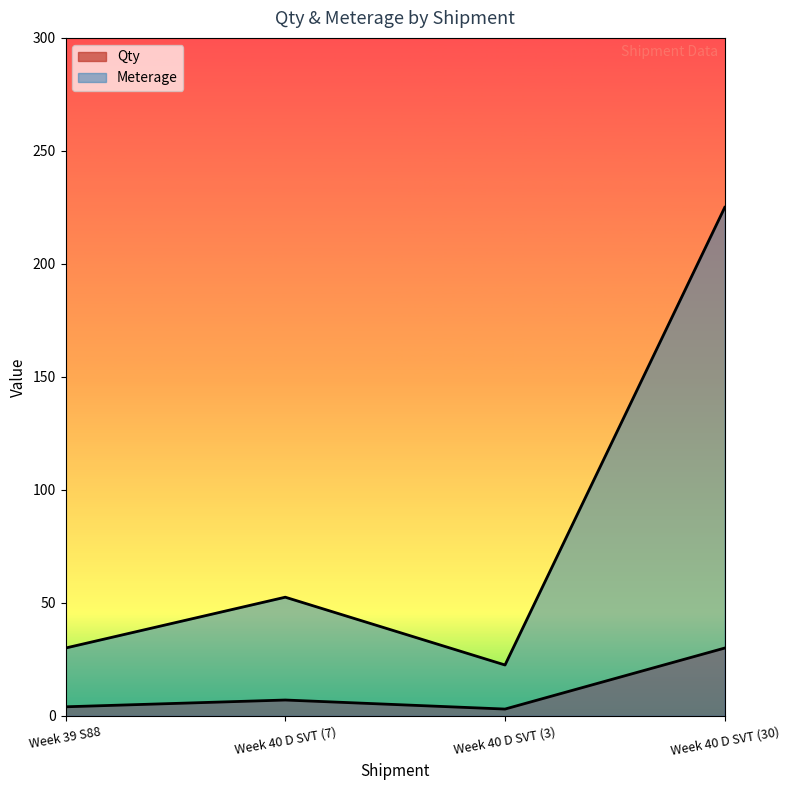

What is the difference between the maximum and minimum values in the Qty series?

27.0